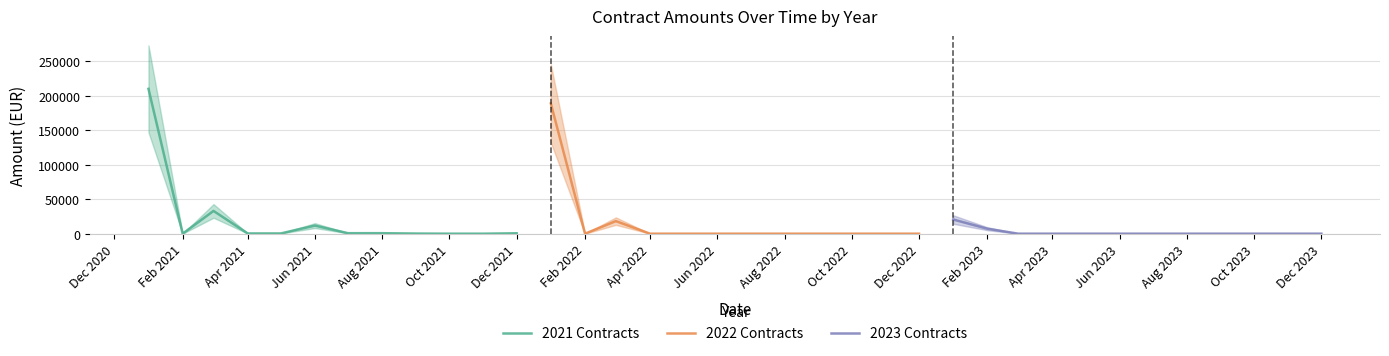

The 2023 Contracts series shows 4151.4 at Feb 2023. True or false?

False